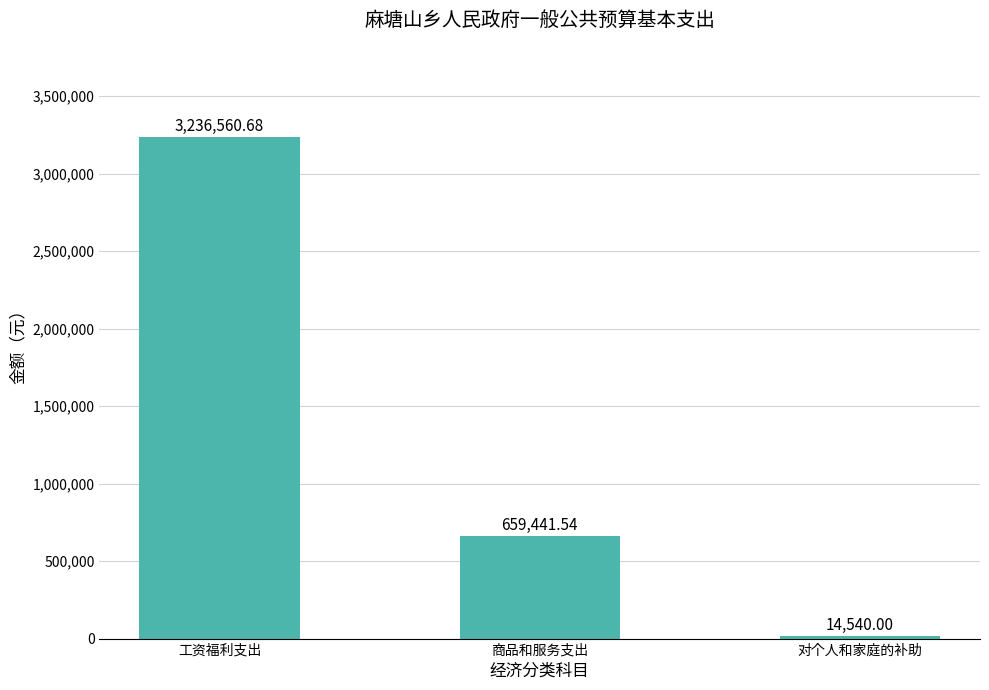

How many values exceed 659441?

2